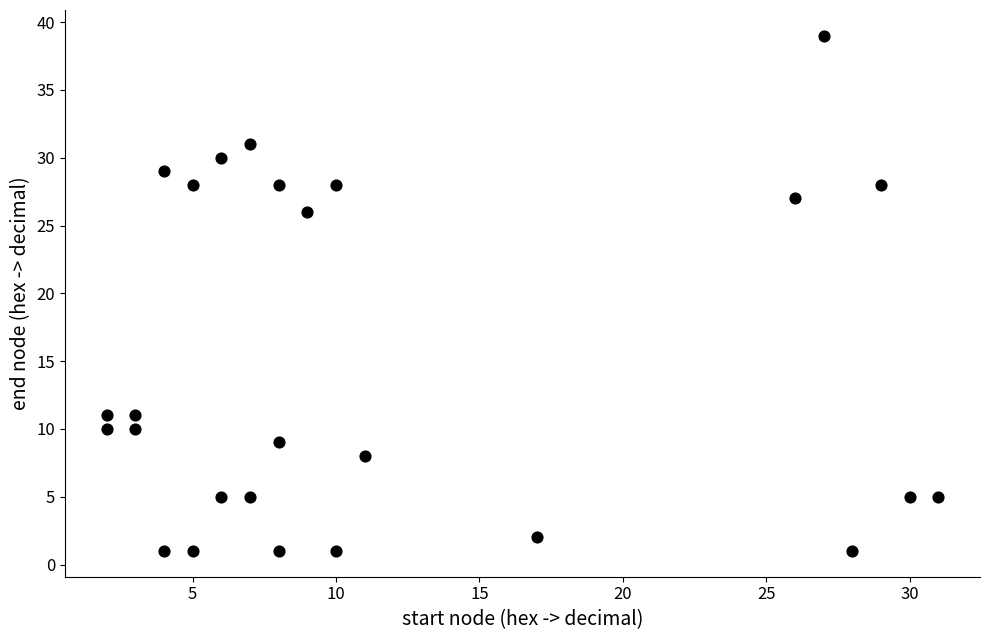

What Y value in the scatter plot is closest to 20?

26